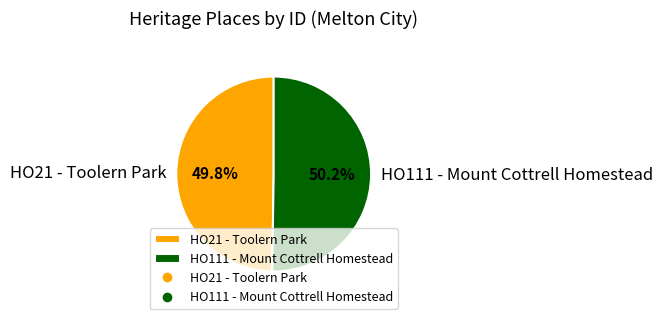

What is the ratio of the value at HO21 - Toolern Park to the value at HO111 - Mount Cottrell Homestead?

1.0